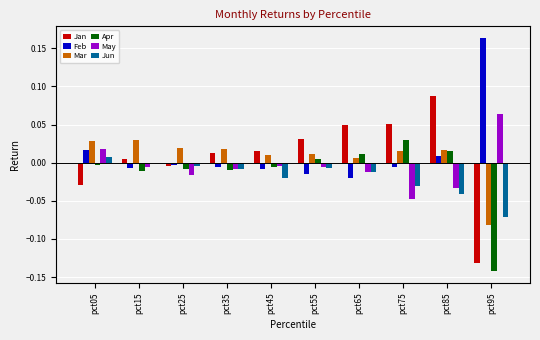

Which series has the widest spread of values?

Jan